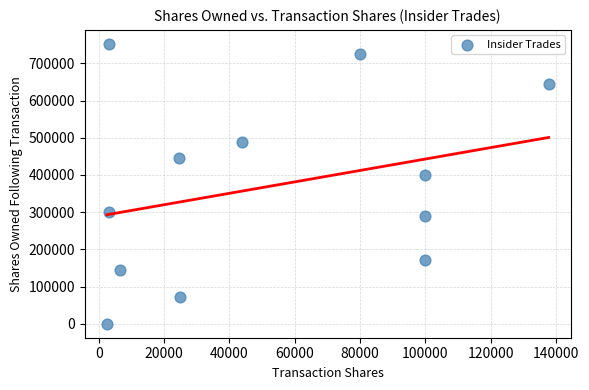

What is the range of Y values (max minus min)?

752547